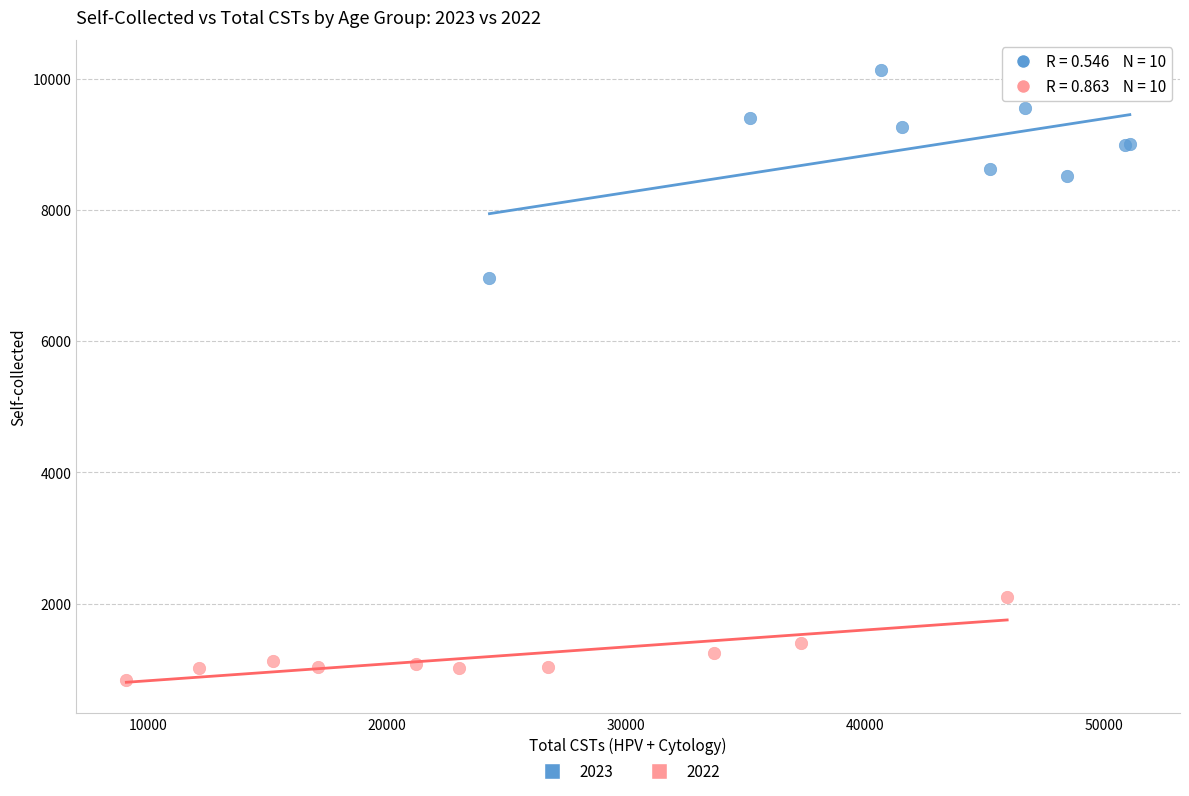

Which series contains the highest Y value?

2023